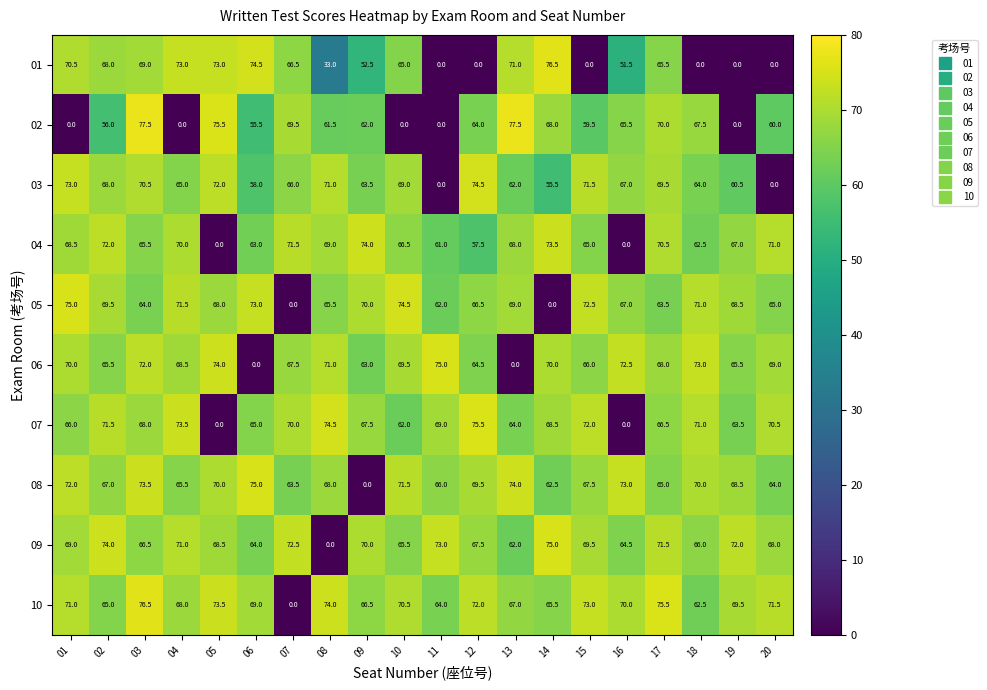

At how many categories does at least one series exceed 57?

20